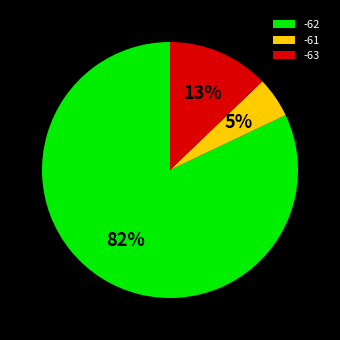

Is it true that -63 is 13% of the pie?

True